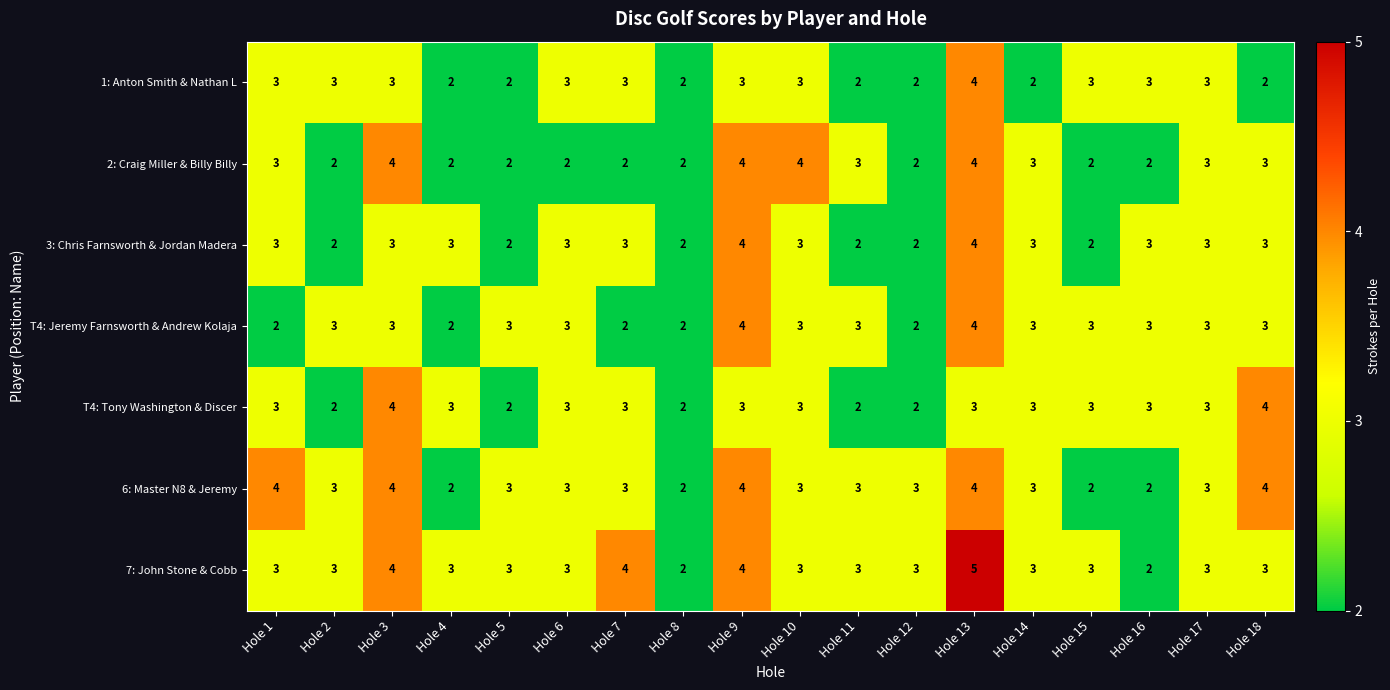

Where does the 6: Master N8 & Jeremy series first go above 3?

Hole 1